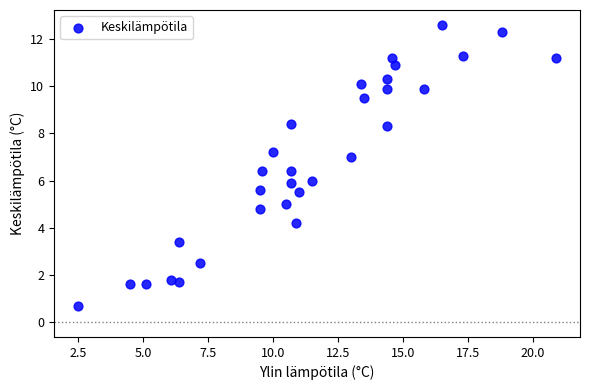

What is the range of Y values (max minus min)?

11.9